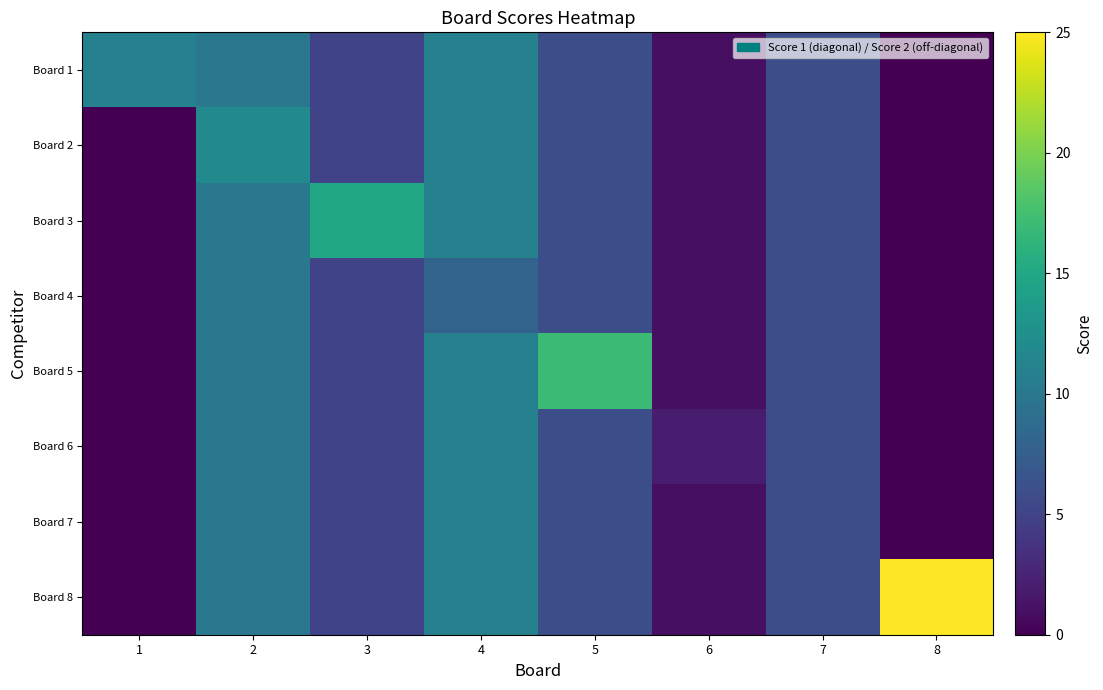

Reading left to right, list all the values displayed in this chart.

Board 1: 1=11	2=10	3=5	4=11	5=6	6=1	7=6	8=0
Board 2: 1=0	2=12	3=5	4=11	5=6	6=1	7=6	8=0
Board 3: 1=0	2=10	3=15	4=11	5=6	6=1	7=6	8=0
Board 4: 1=0	2=10	3=5	4=8	5=6	6=1	7=6	8=0
Board 5: 1=0	2=10	3=5	4=11	5=17	6=1	7=6	8=0
Board 6: 1=0	2=10	3=5	4=11	5=6	6=2	7=6	8=0
Board 7: 1=0	2=10	3=5	4=11	5=6	6=1	7=6	8=0
Board 8: 1=0	2=10	3=5	4=11	5=6	6=1	7=6	8=25